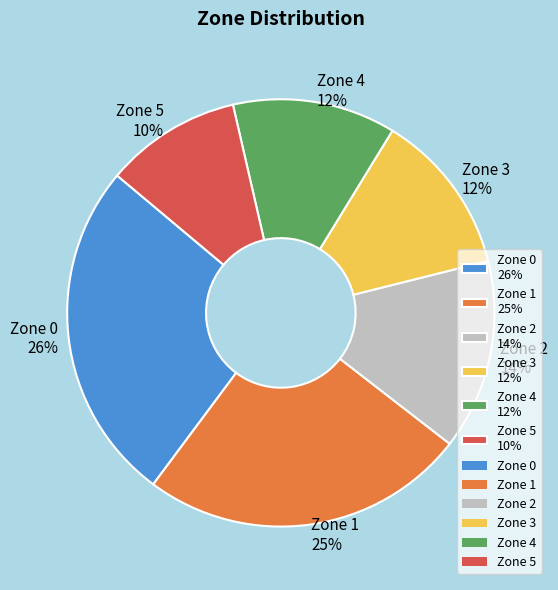

Is the sum of Zone 2 14% and Zone 5 10% greater than half?

No